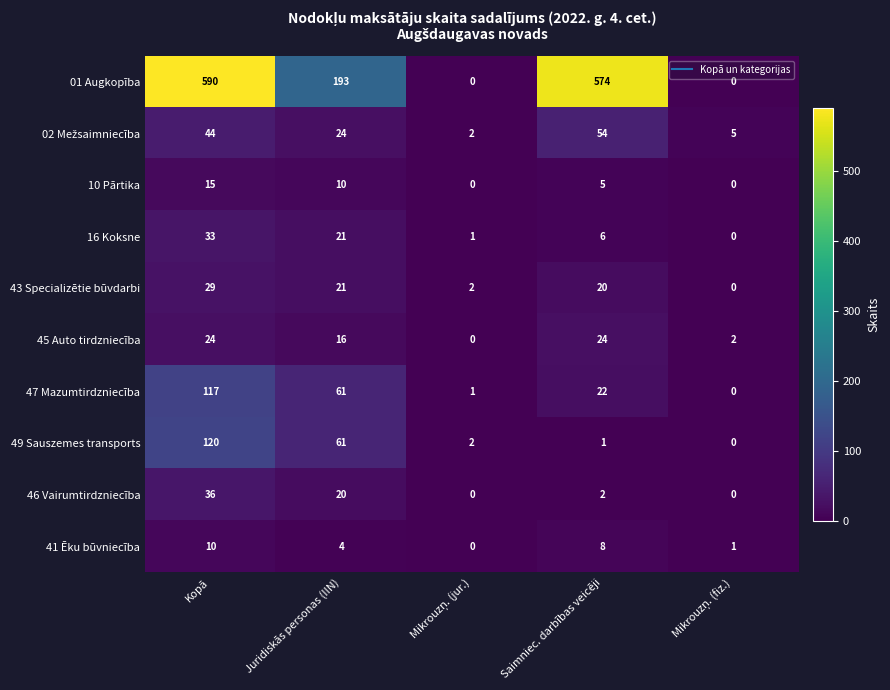

Where is 10 Pārtika nearest to the value 7?

Saimniec. darbības veicēji